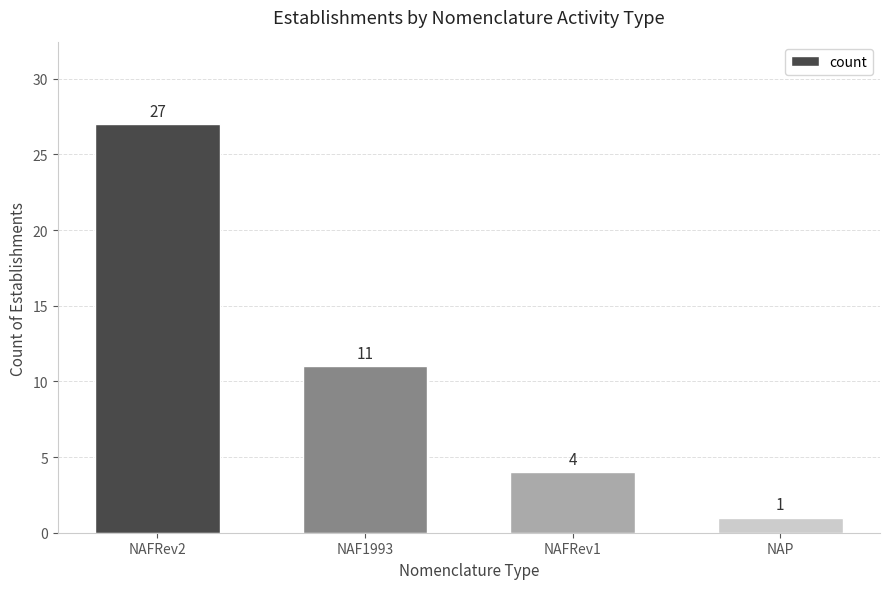

What is the difference between the second highest and second lowest values?

7